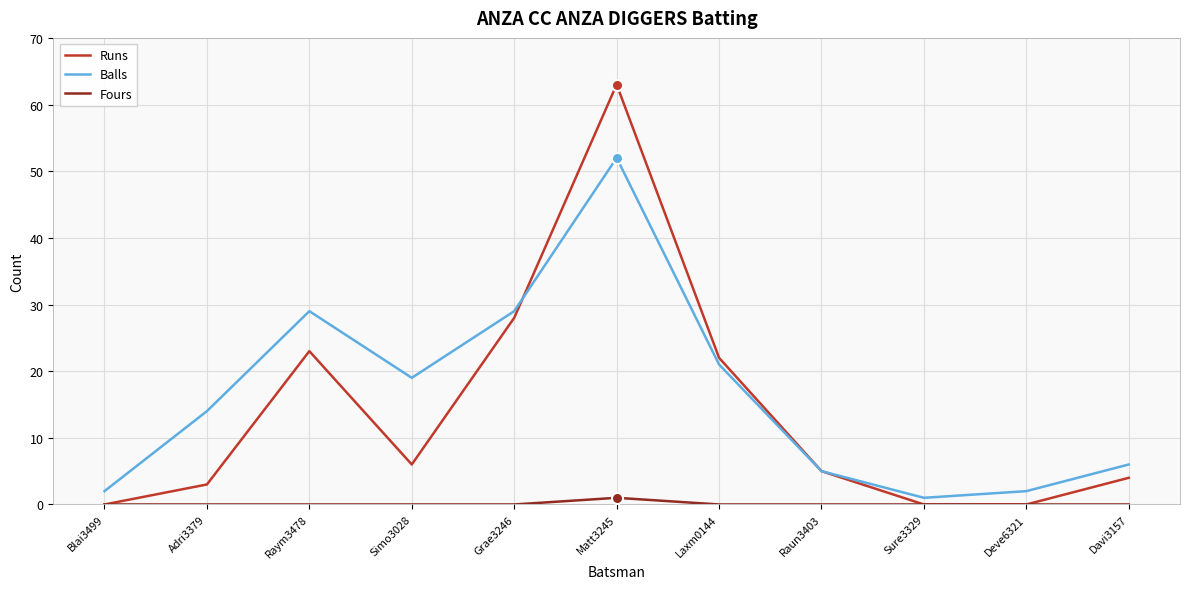

What is the highest value of the Fours series?

1